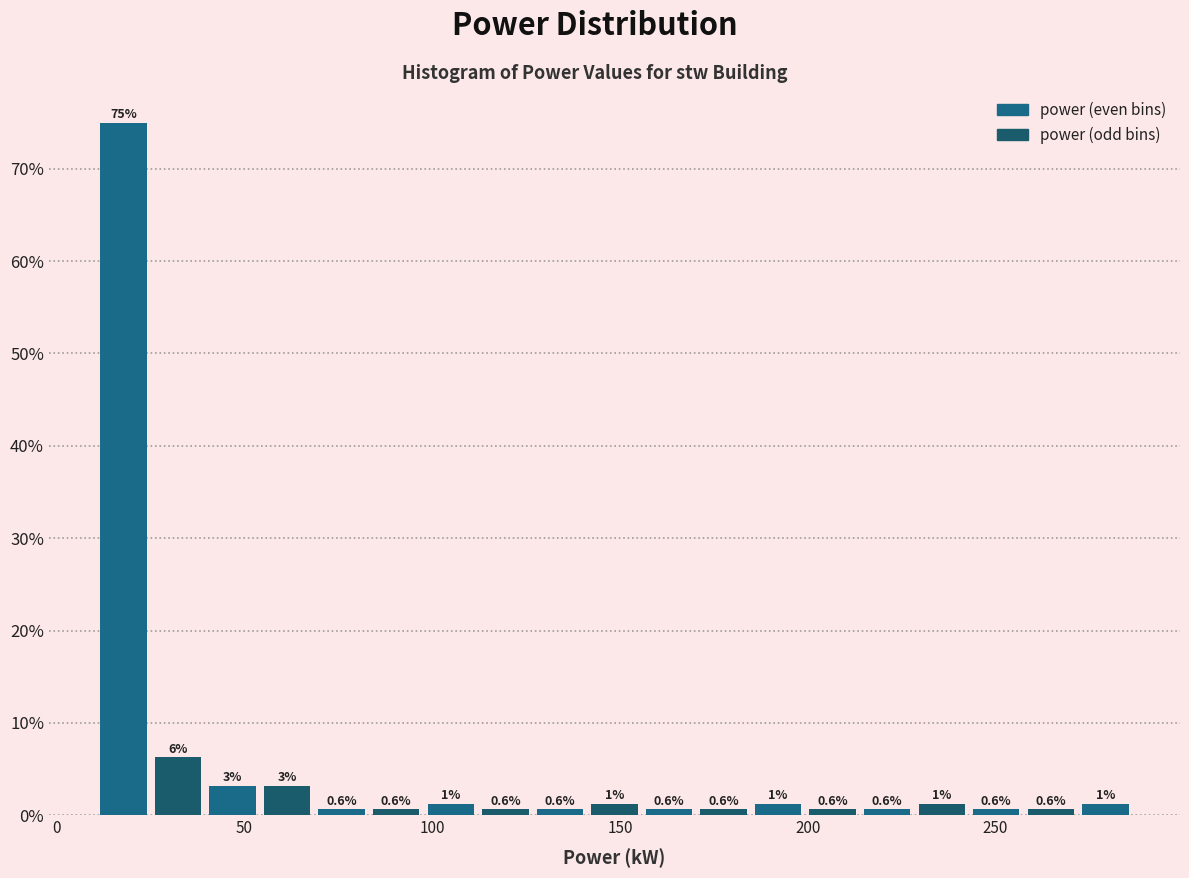

Read against the x-axis, roughly where is the centre of the tallest bar?

20